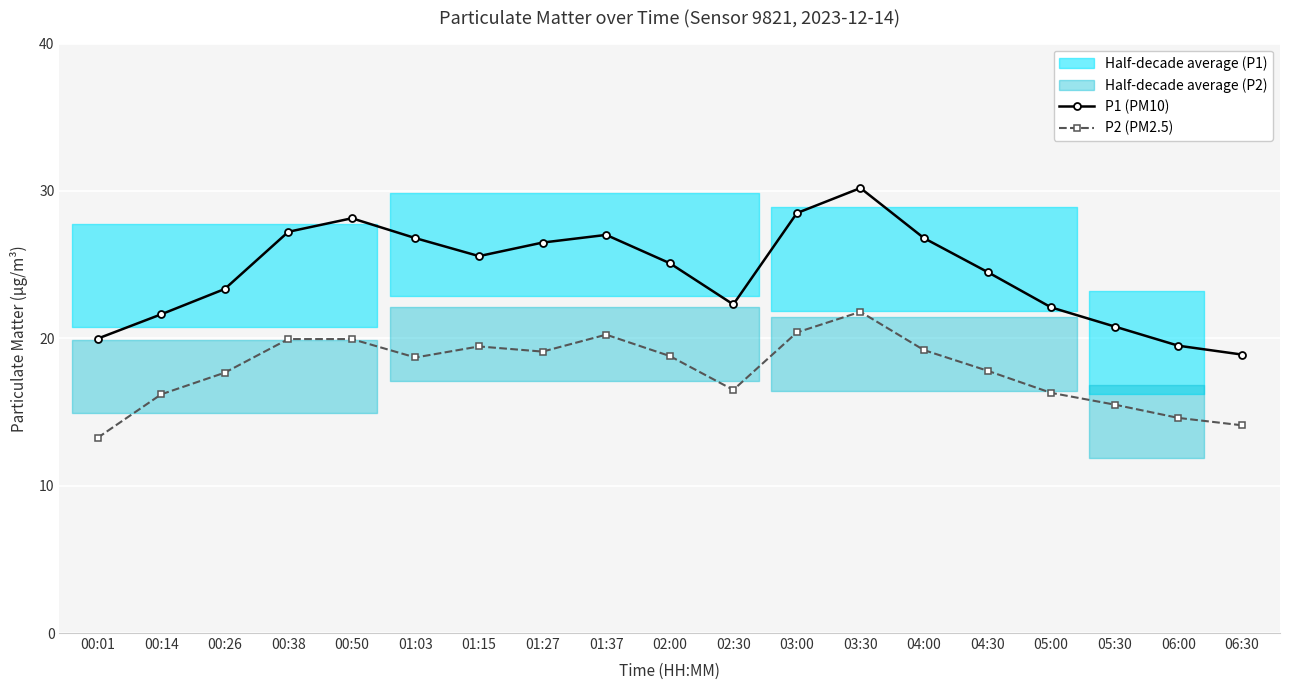

What is the difference between the highest and lowest values at 00:50?

8.2